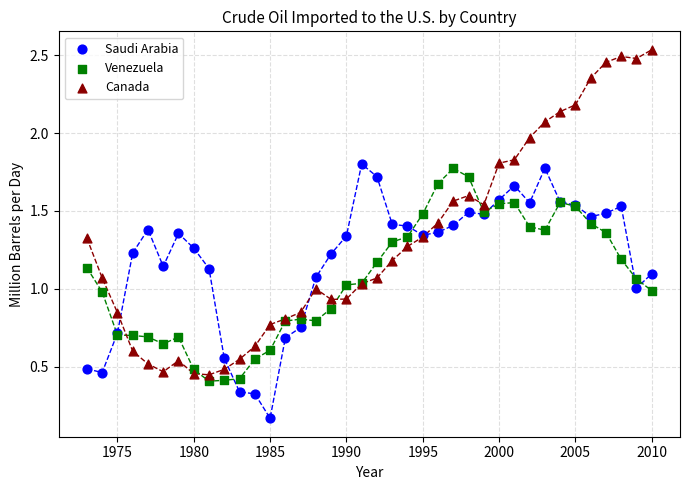

Which series contains the lowest Y value?

Saudi Arabia